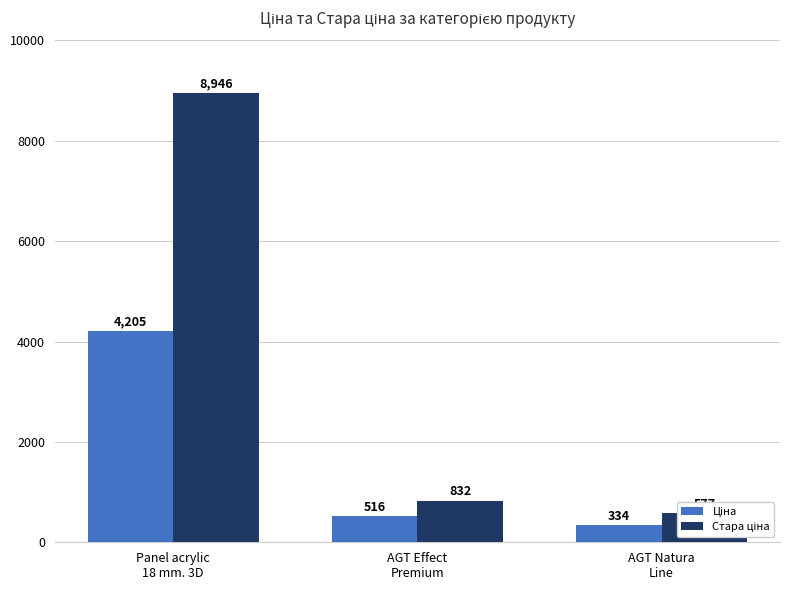

What is the difference between the Стара ціна values at Panel acrylic
18 mm. 3D and AGT Natura
Line?

8369.7